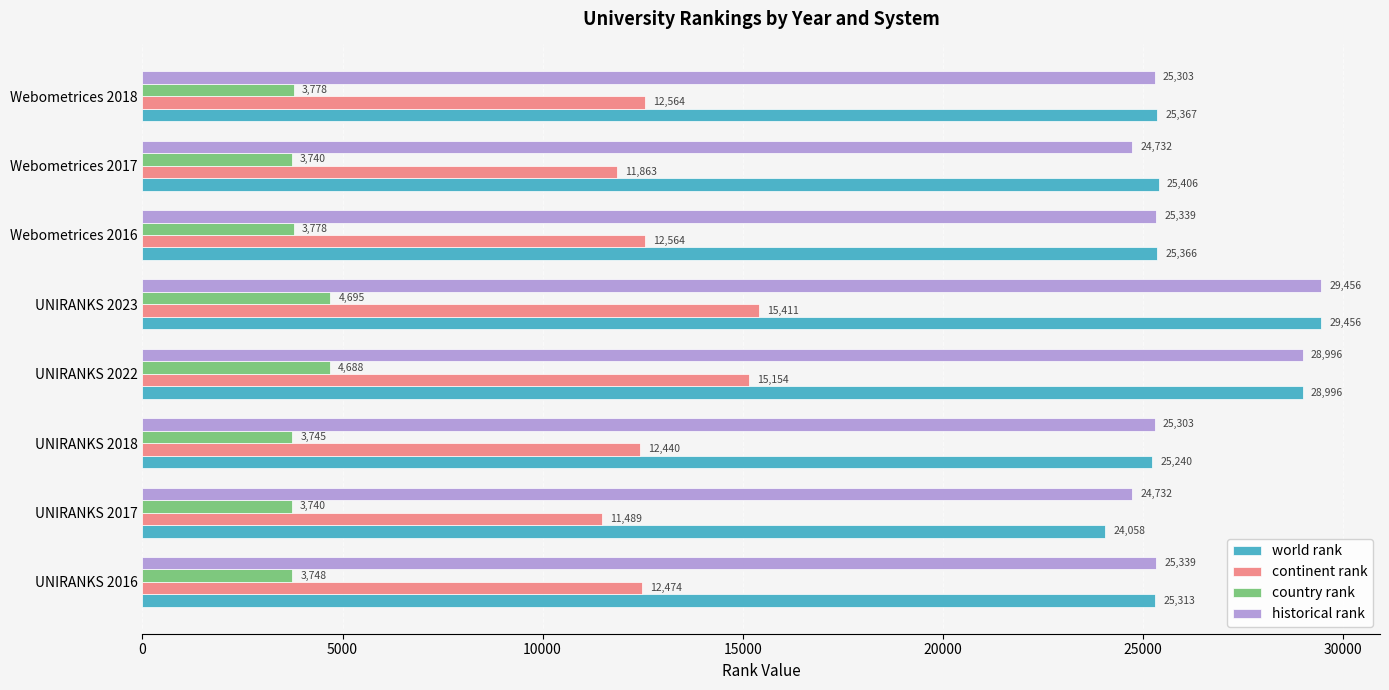

What are all the series names shown in the legend?

world rank, continent rank, country rank, historical rank